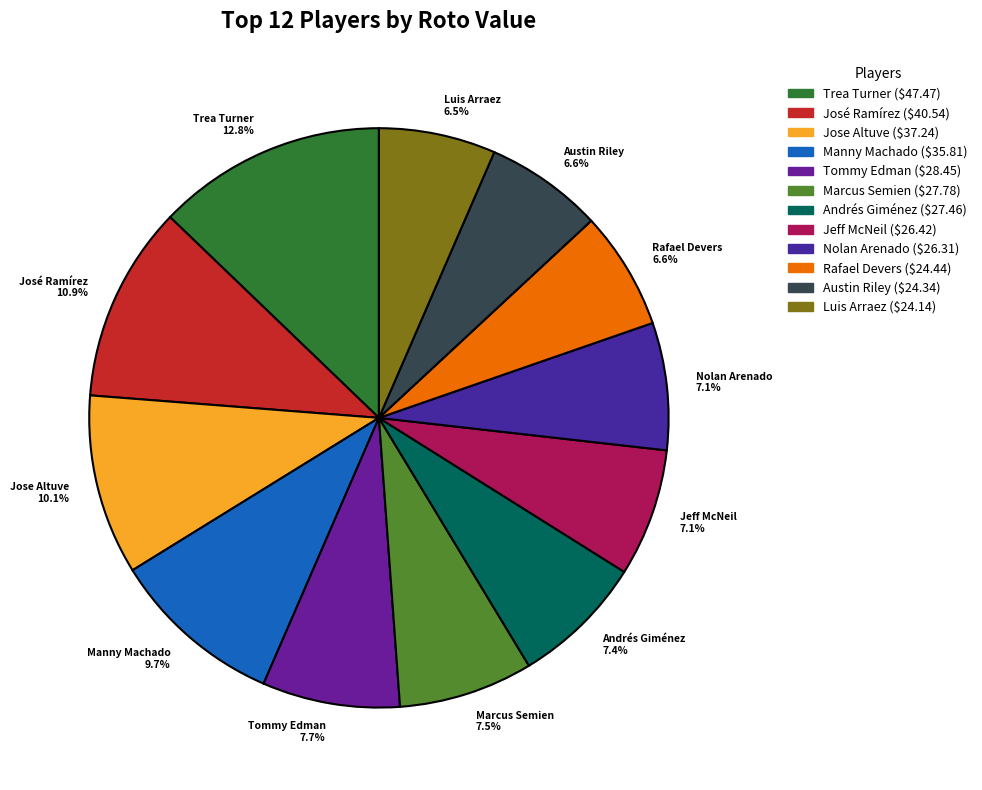

What is the ratio of the value at Trea Turner 12.8% to the value at Andrés Giménez 7.4%?

1.7